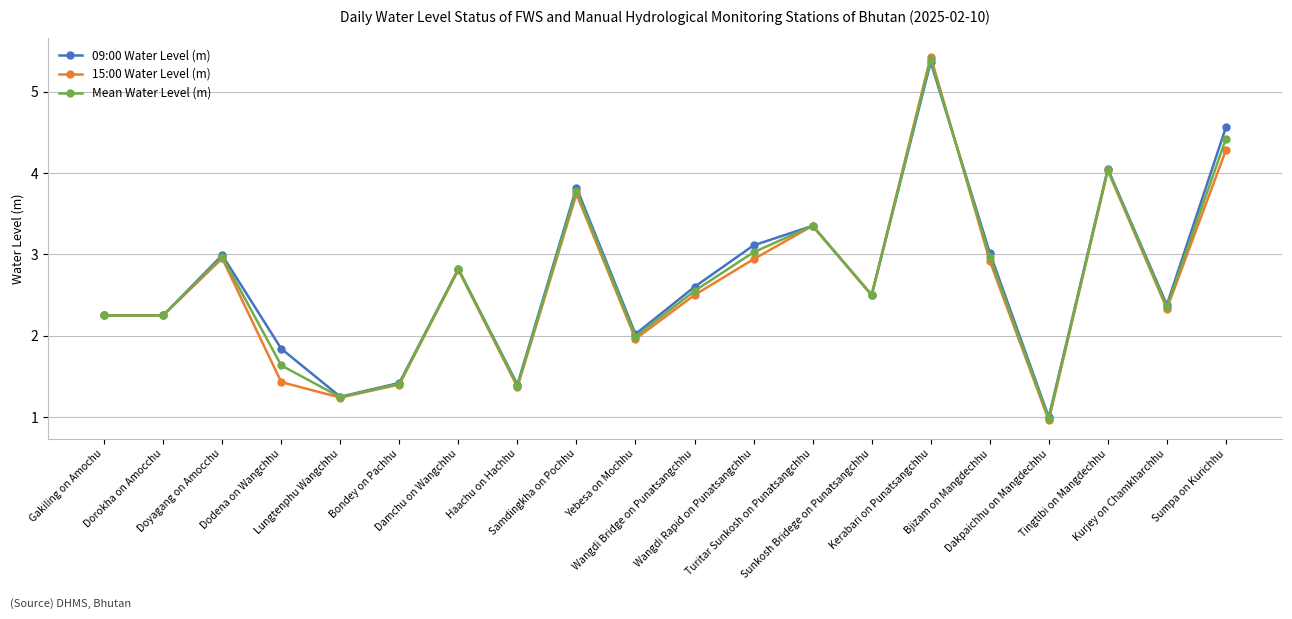

What is the label of the 10th point from the left?

Yebesa on Mochhu